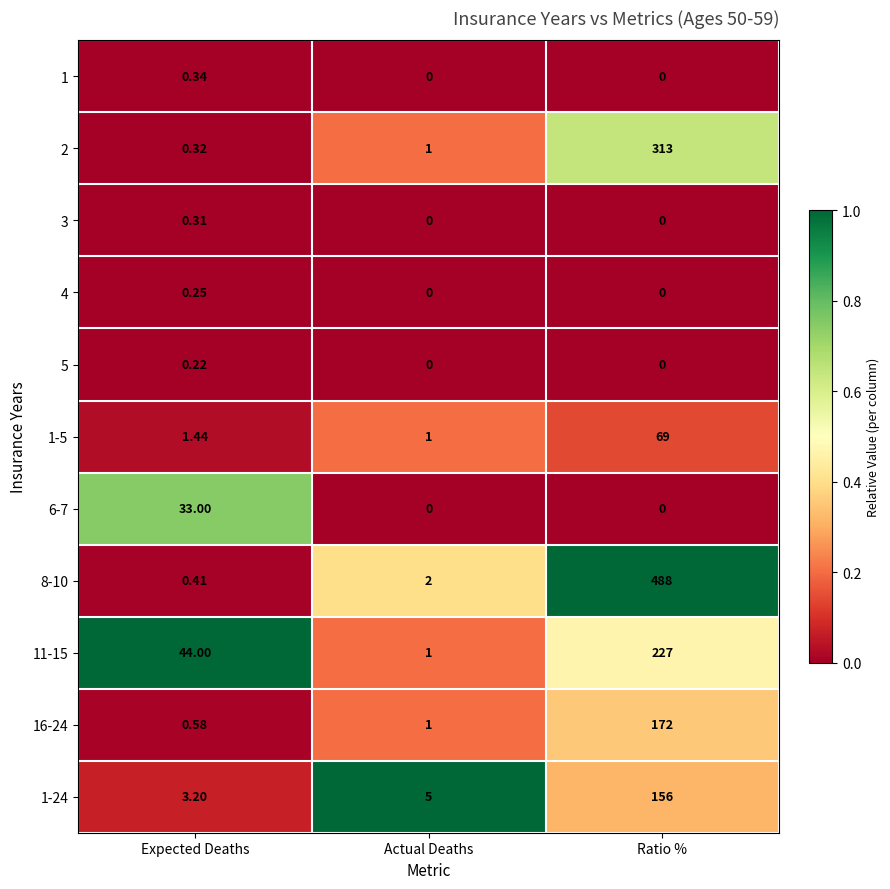

At which category does the chart reach its peak across all series?

Ratio %